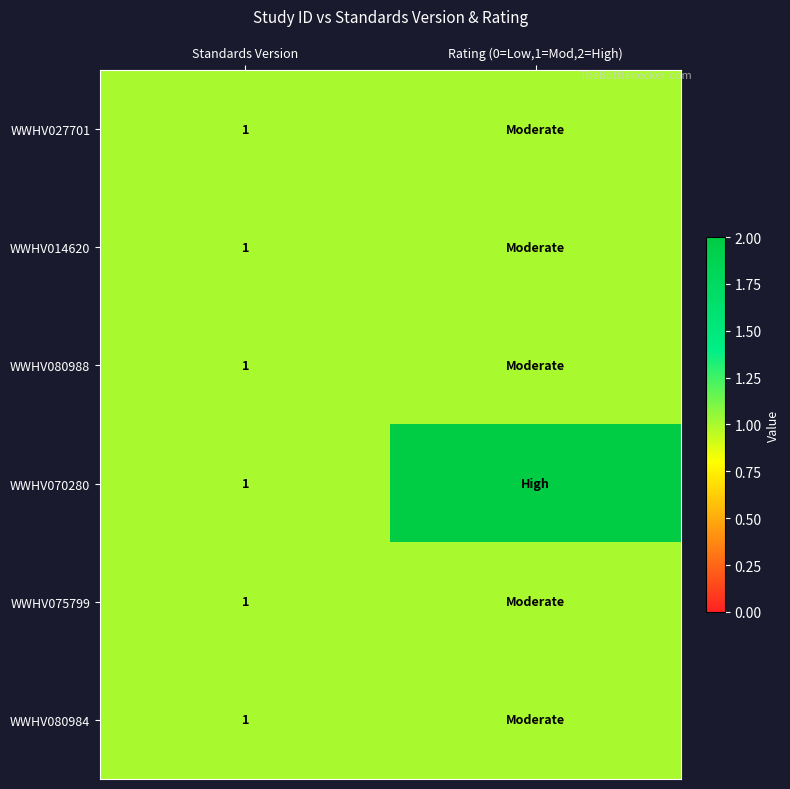

Is it true that WWHV075799 equals 1 at Standards Version?

True